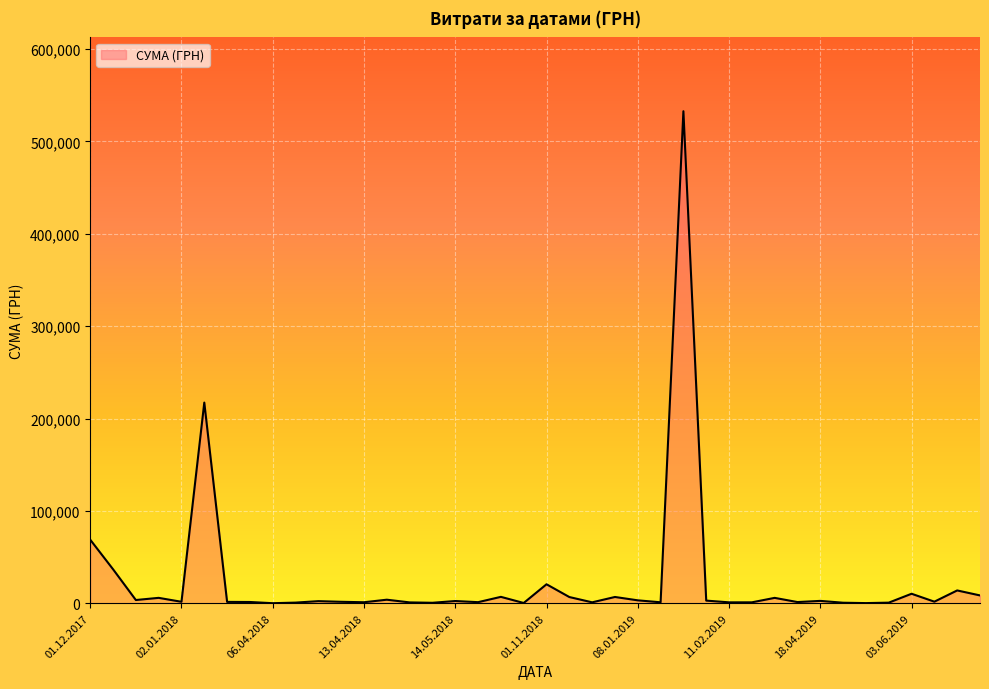

What is the greatest value displayed?

532782.7